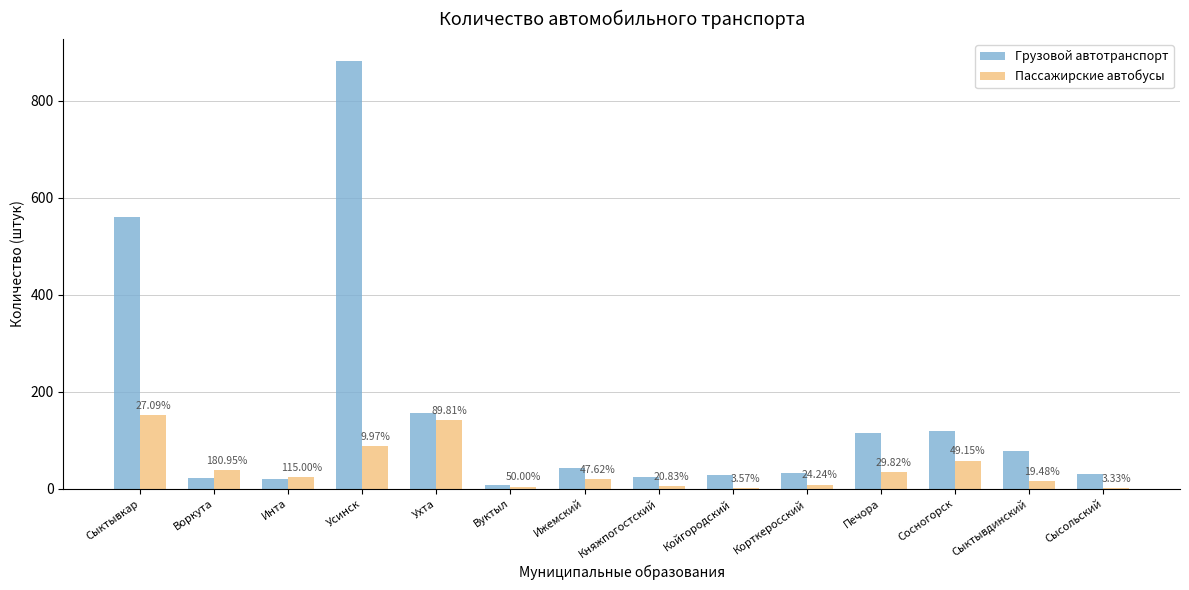

What is the label of the 9th bar from the right?

Вуктыл